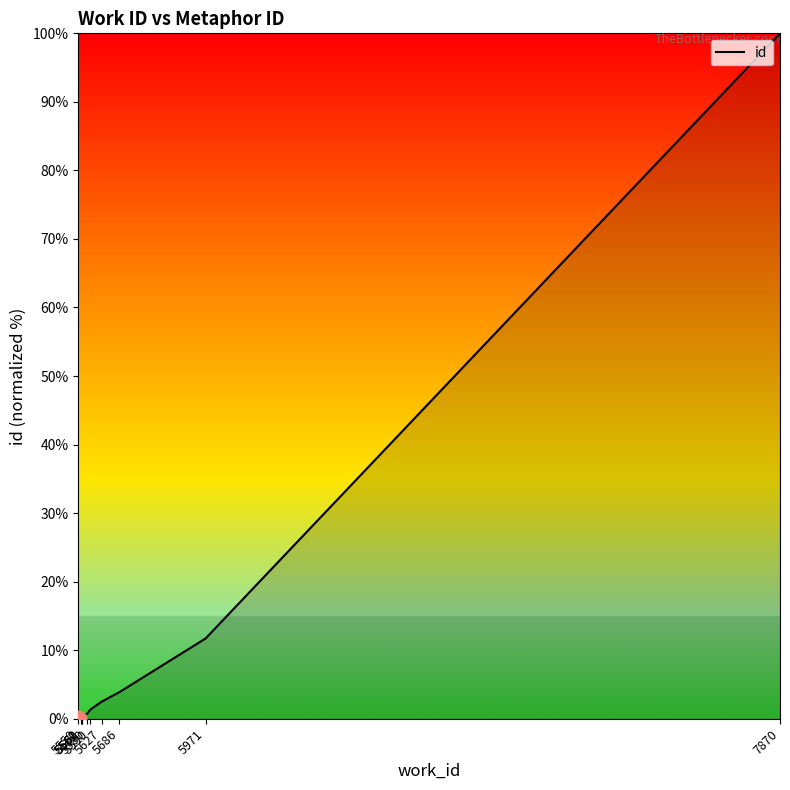

What is the difference between the maximum and minimum values?

100.0